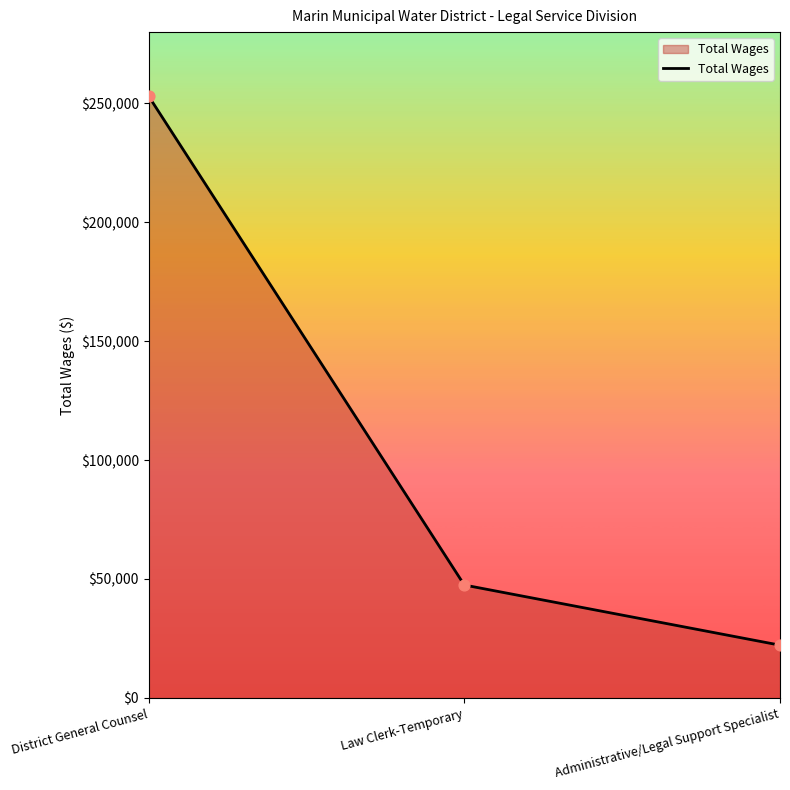

What is the ratio of the value at Administrative/Legal Support Specialist to the value at Law Clerk-Temporary?

0.5